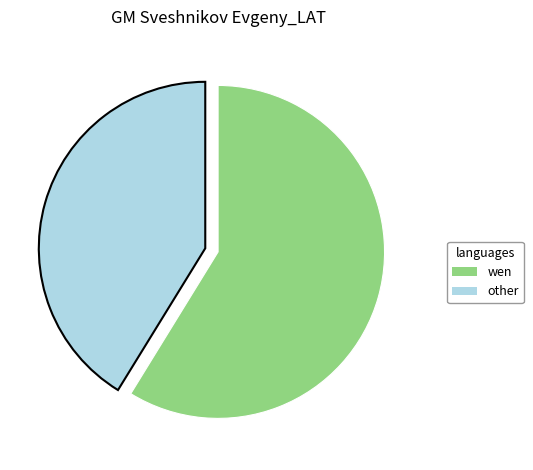

Which category has the smallest portion of the pie?

other